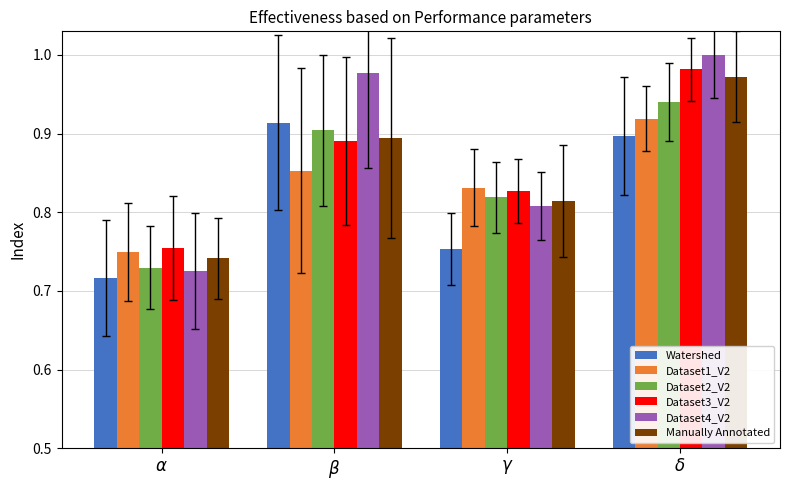

What is the total value across all series at $\delta$?

5.7